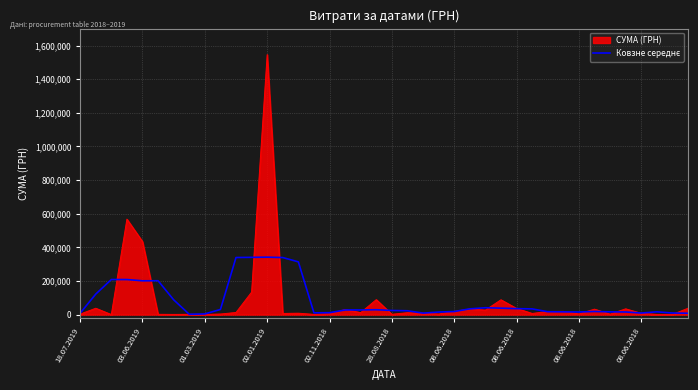

What is the highest value of the СУМА (ГРН) series?

1546589.5